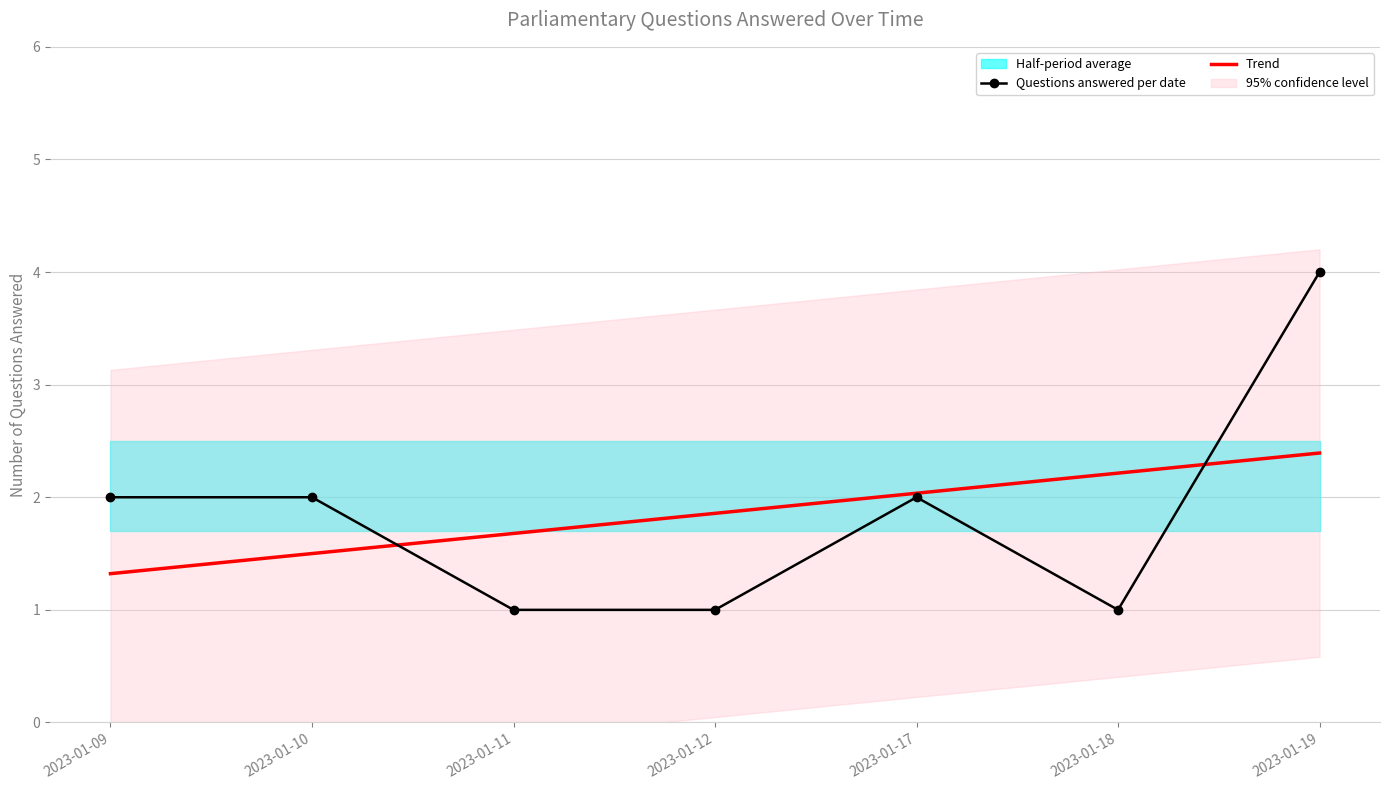

How many intersections are there between Trend and Questions answered per date?

2